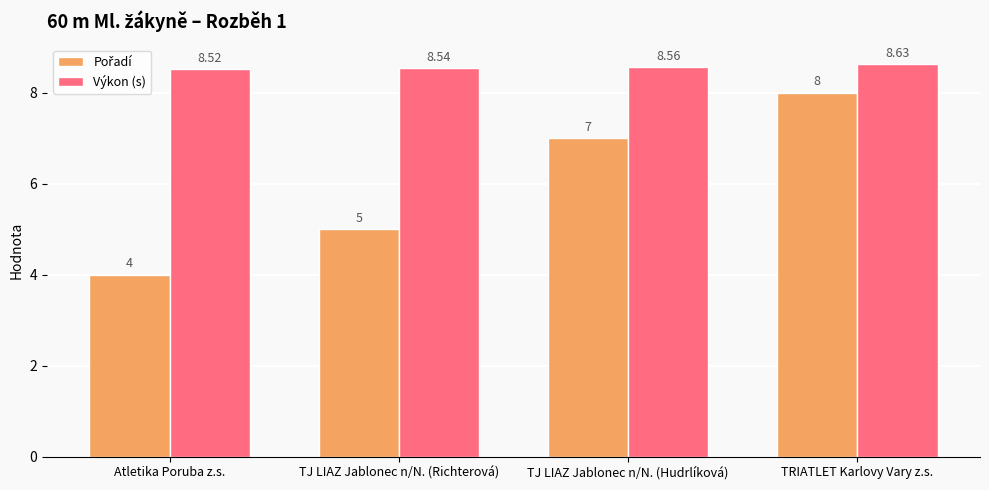

Which category has the lowest value across all series?

Atletika Poruba z.s.